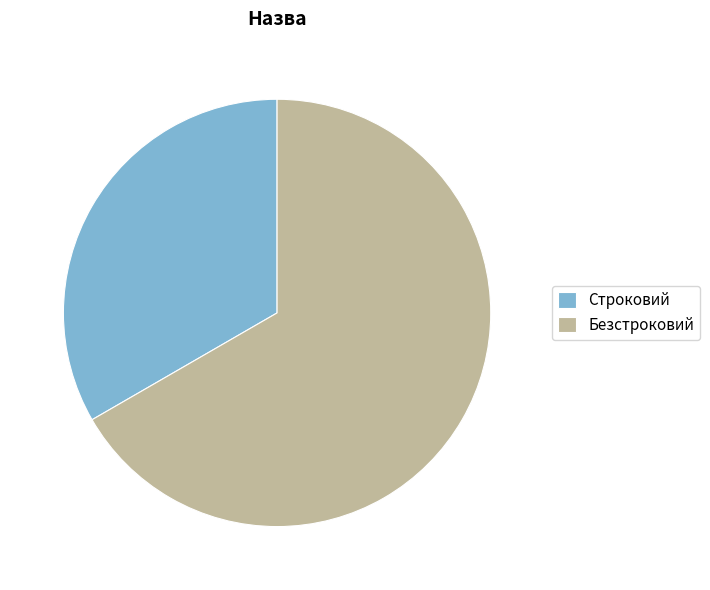

Does any single category account for the majority?

Yes